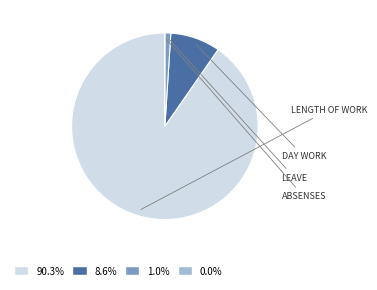

Does any single category account for the majority?

Yes